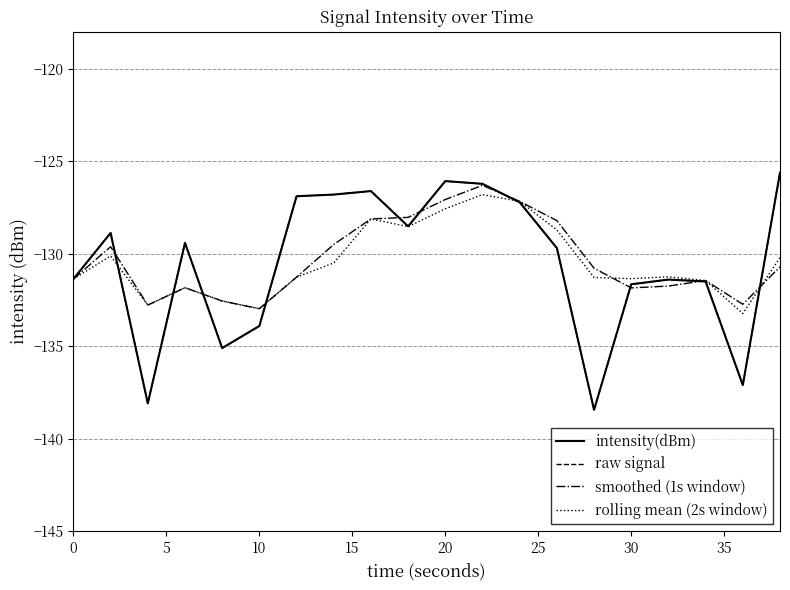

At how many categories does at least one series exceed -133?

20